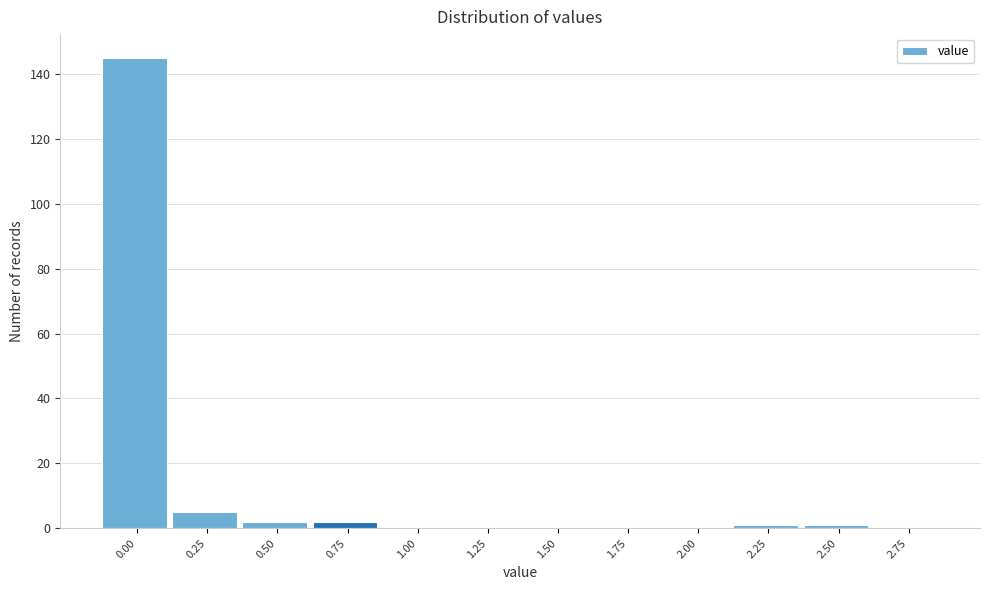

Reading left to right, list all the values displayed in this chart.

0.00=145	0.25=5	0.50=2	0.75=2	1.00=0	1.25=0	1.50=0	1.75=0	2.00=0	2.25=1	2.50=1	2.75=0